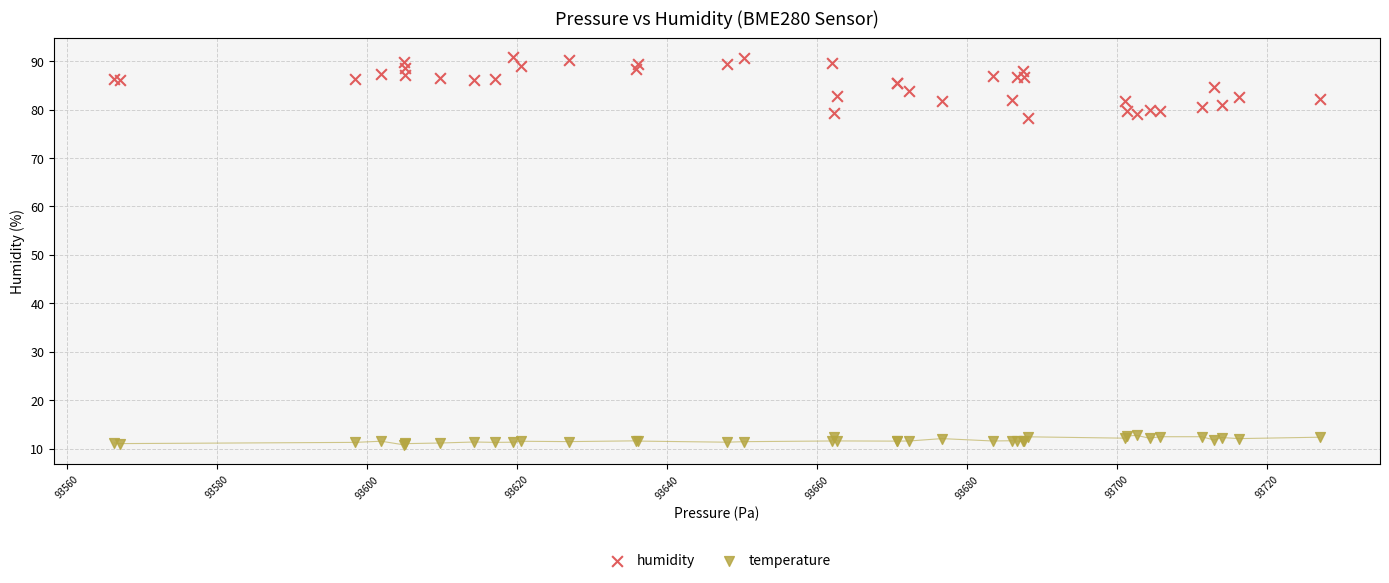

Which series has the largest Y range (max minus min)?

humidity